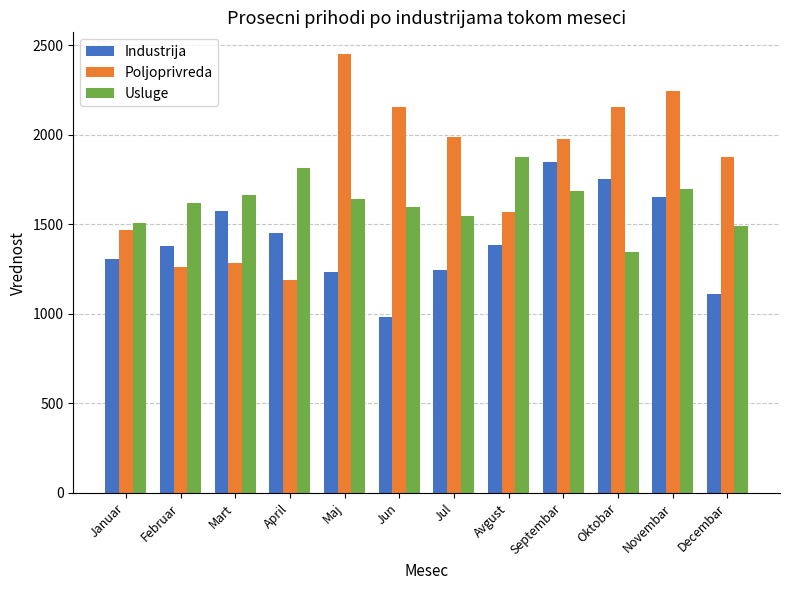

What position from the right is Mart?

10